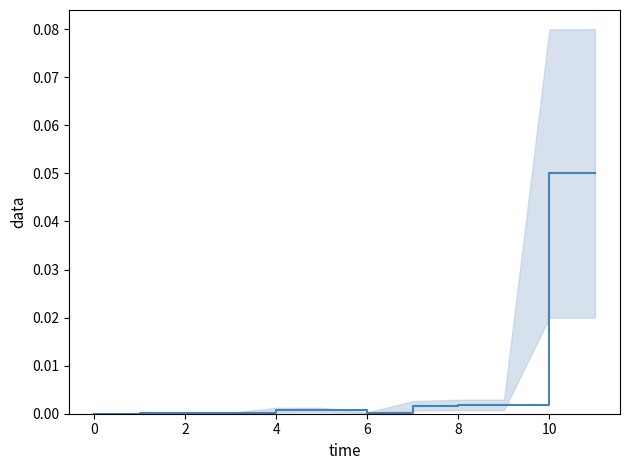

True or false: the data shows 0.0 at 4.

False